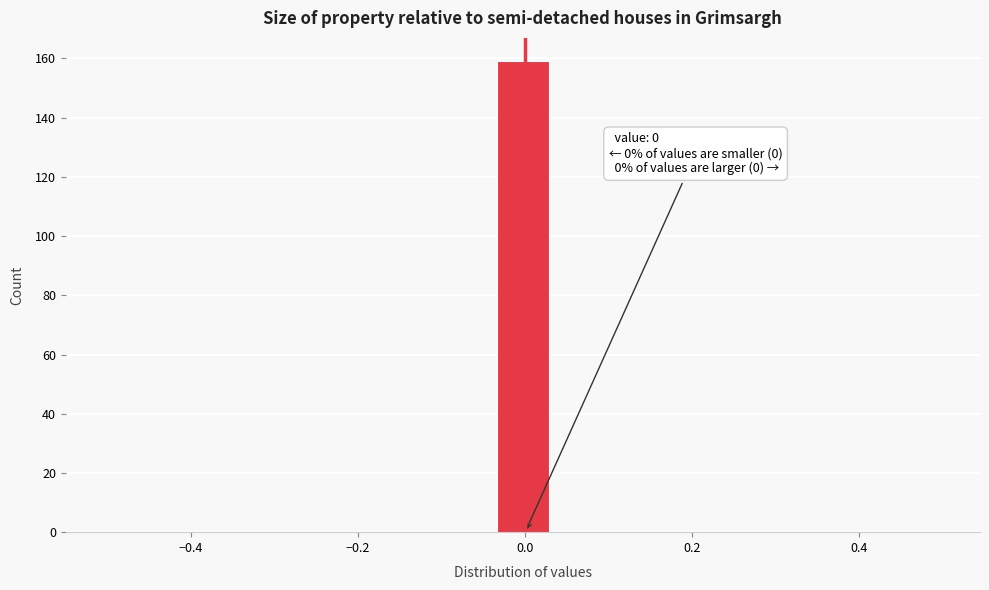

Read against the x-axis, roughly where is the centre of the tallest bar?

0.00